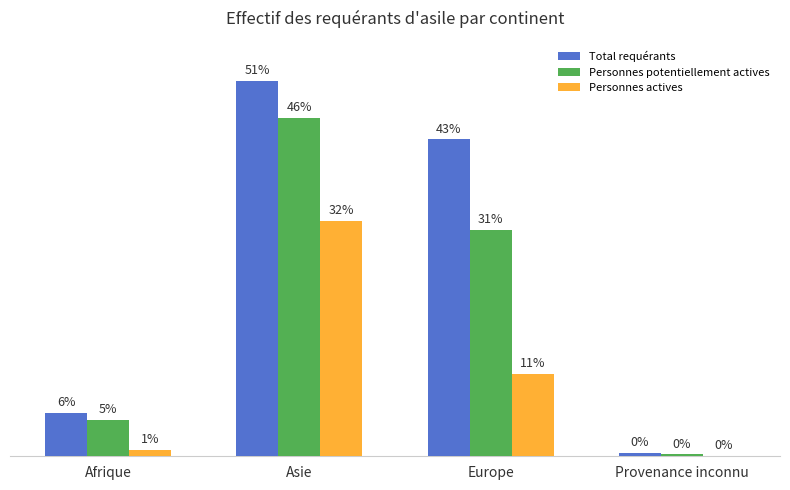

What are all the series names shown in the legend?

Total requérants, Personnes potentiellement actives, Personnes actives